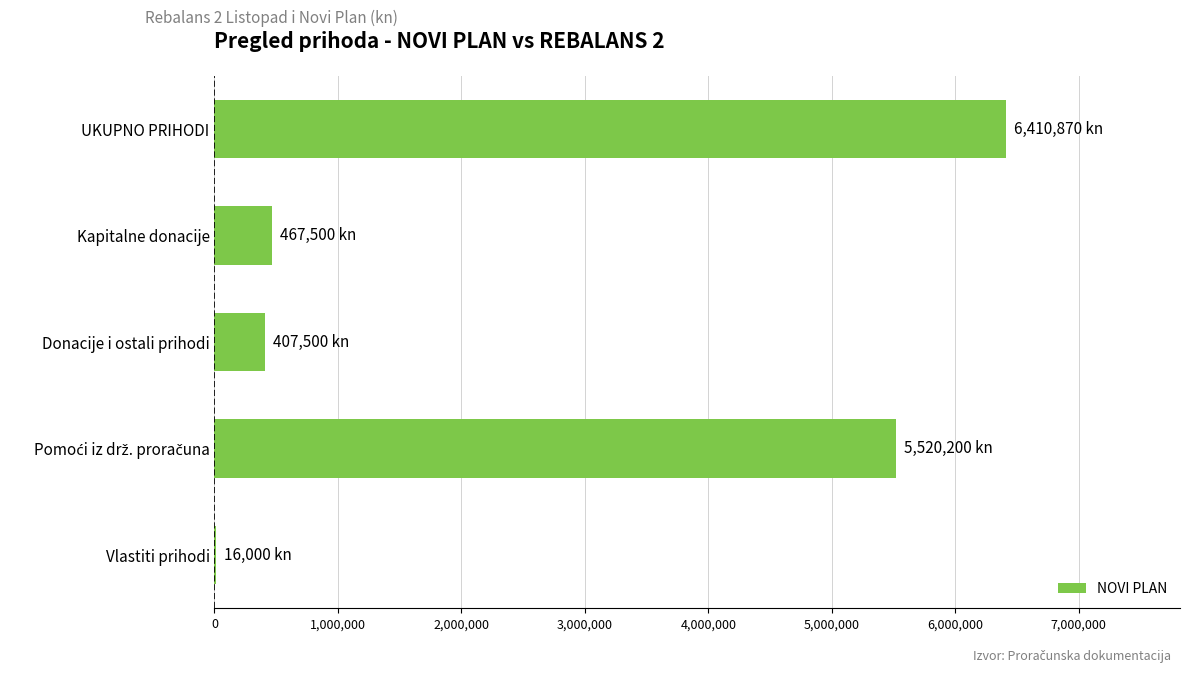

Read the value at Kapitalne donacije.

467500